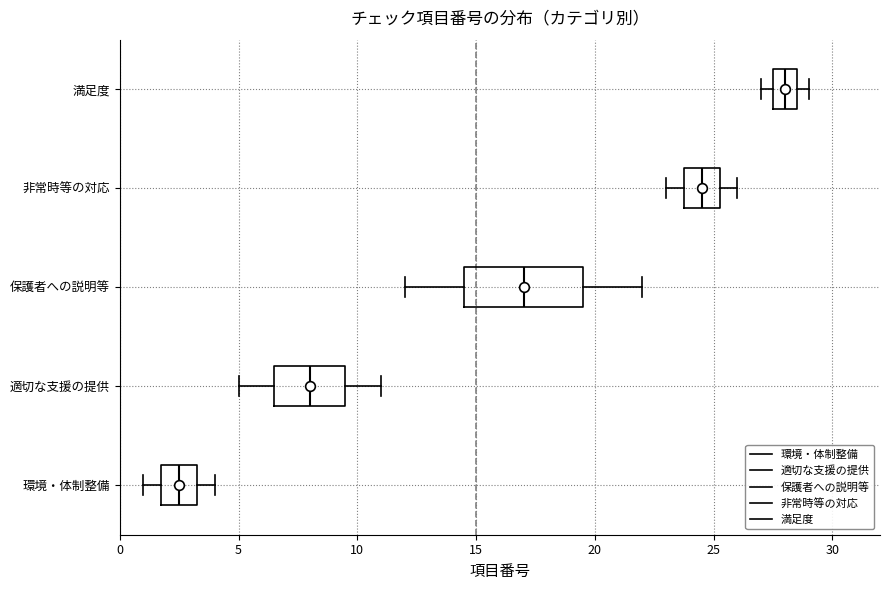

Reading bottom to top, read every box against the x-axis: the position of its median line, the range the box covers, and the ends of its whiskers. The values are not printed on the chart, so give them approximately, as read against the axis.

環境・体制整備: median 2.5, box 2.0 to 3.5, whiskers 1.0 to 4.0
適切な支援の提供: median 8.0, box 6.5 to 9.5, whiskers 5.0 to 11.0
保護者への説明等: median 17.0, box 14.5 to 19.5, whiskers 12.0 to 22.0
非常時等の対応: median 24.5, box 24.0 to 25.5, whiskers 23.0 to 26.0
満足度: median 28.0, box 27.5 to 28.5, whiskers 27.0 to 29.0